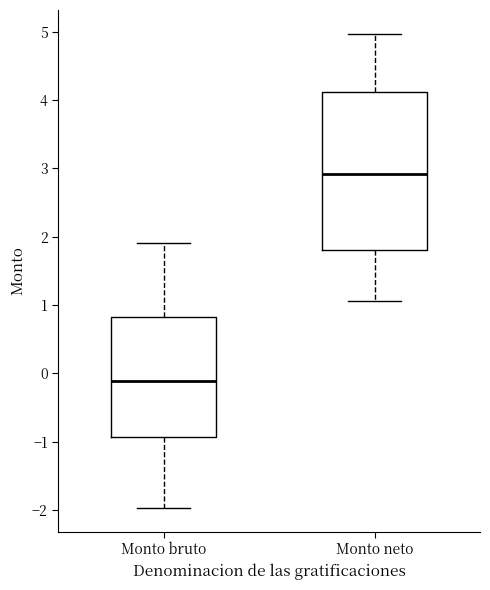

Where is the lower edge of the box for Monto bruto on the y-axis? The values are not printed on the chart, so give them approximately, as read against the axis.

-0.9